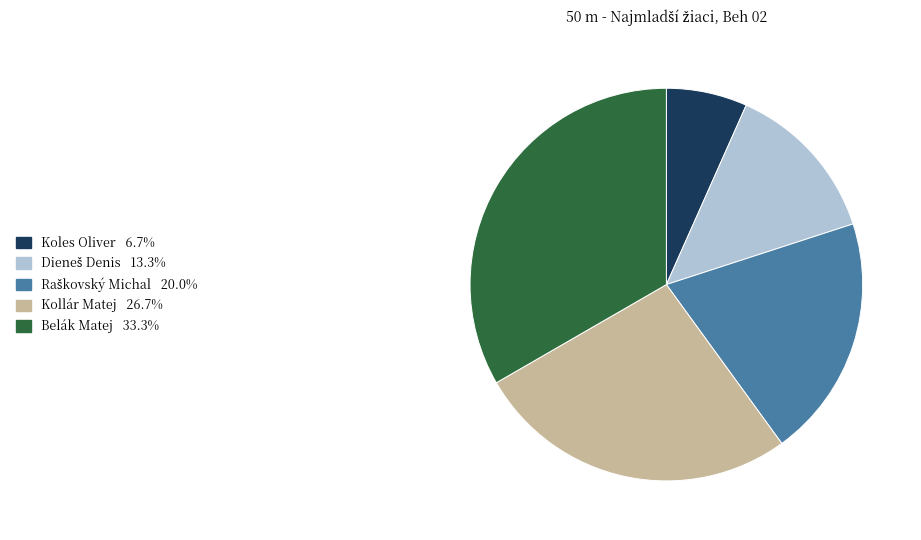

Which slice is the smallest?

Koles Oliver